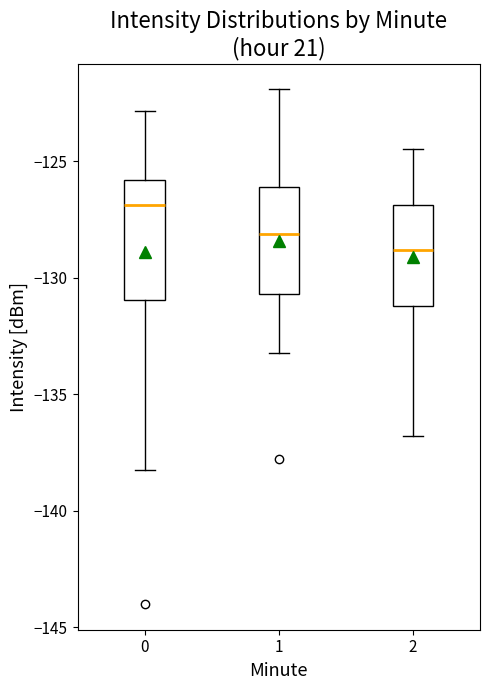

Where is the lower edge of the box at x = 0 on the y-axis? The values are not printed on the chart, so give them approximately, as read against the axis.

-131.0